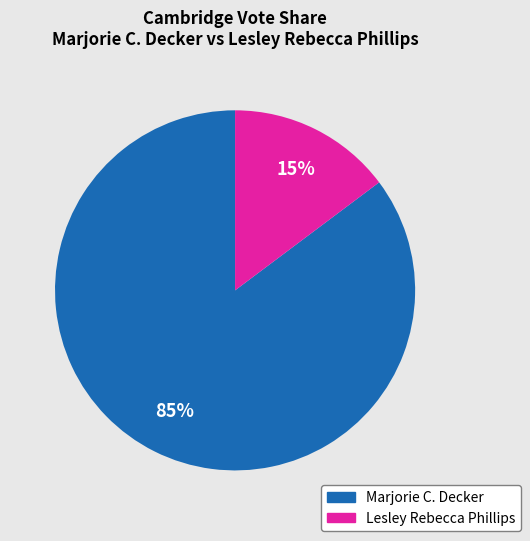

How many segments does this pie chart have?

2